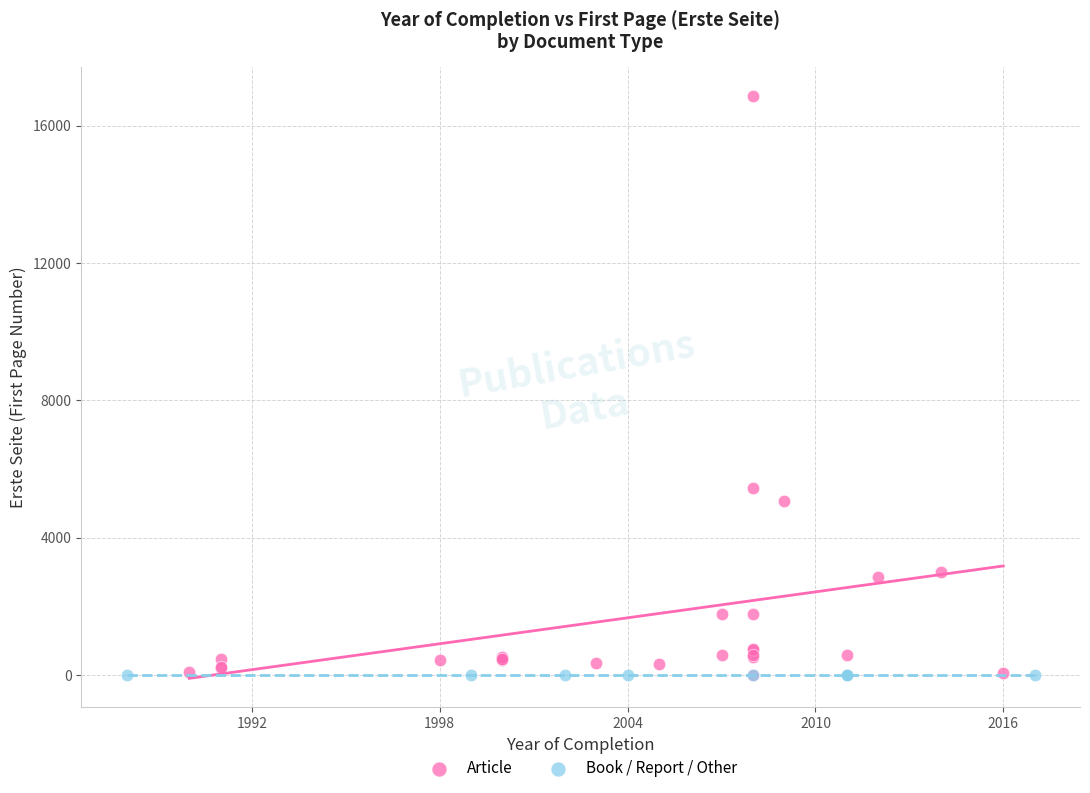

Which series reaches the maximum Y coordinate?

Article